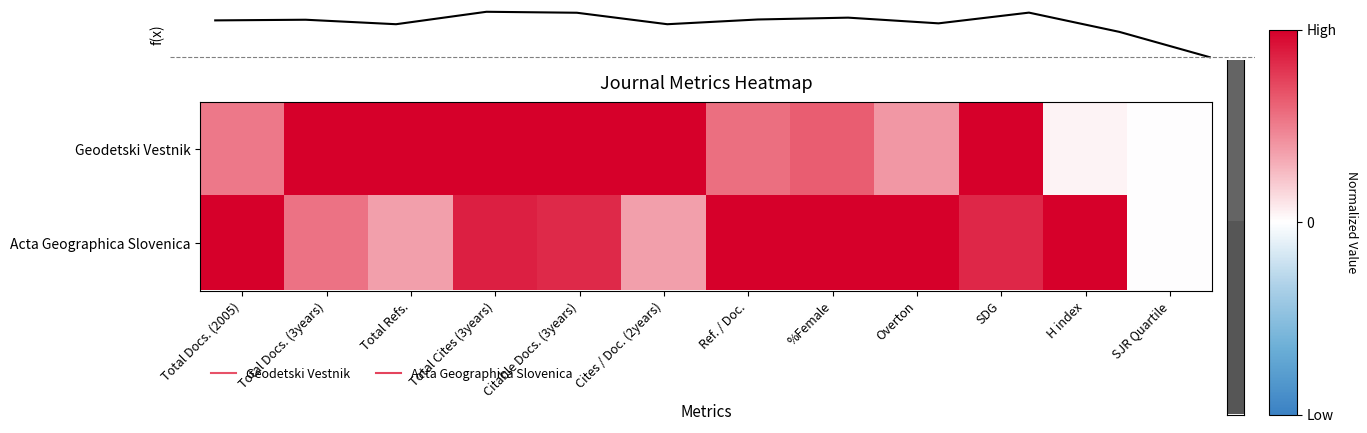

What is the maximum value shown in the chart?

1.0